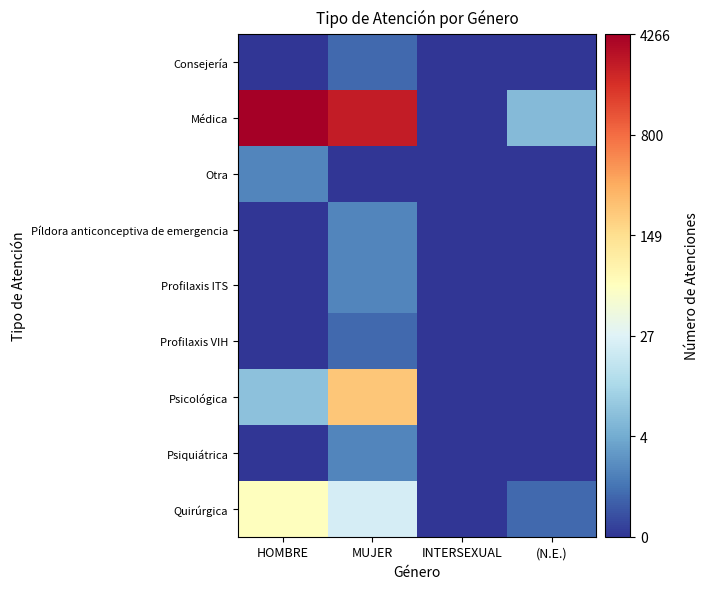

Between INTERSEXUAL and (N.E.), which is larger?

INTERSEXUAL